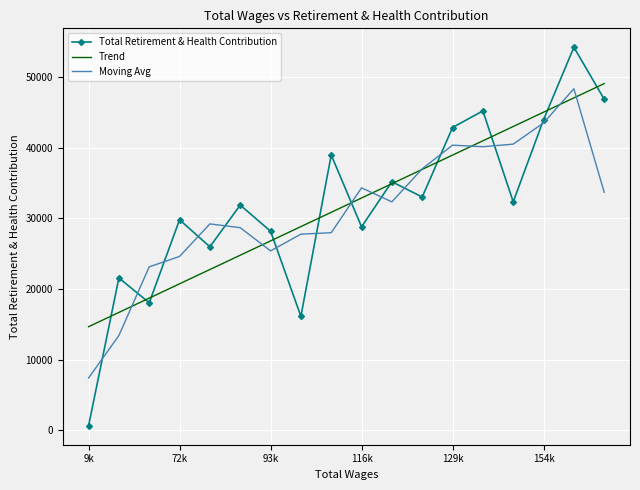

What is the maximum value for Moving Avg?

48338.3